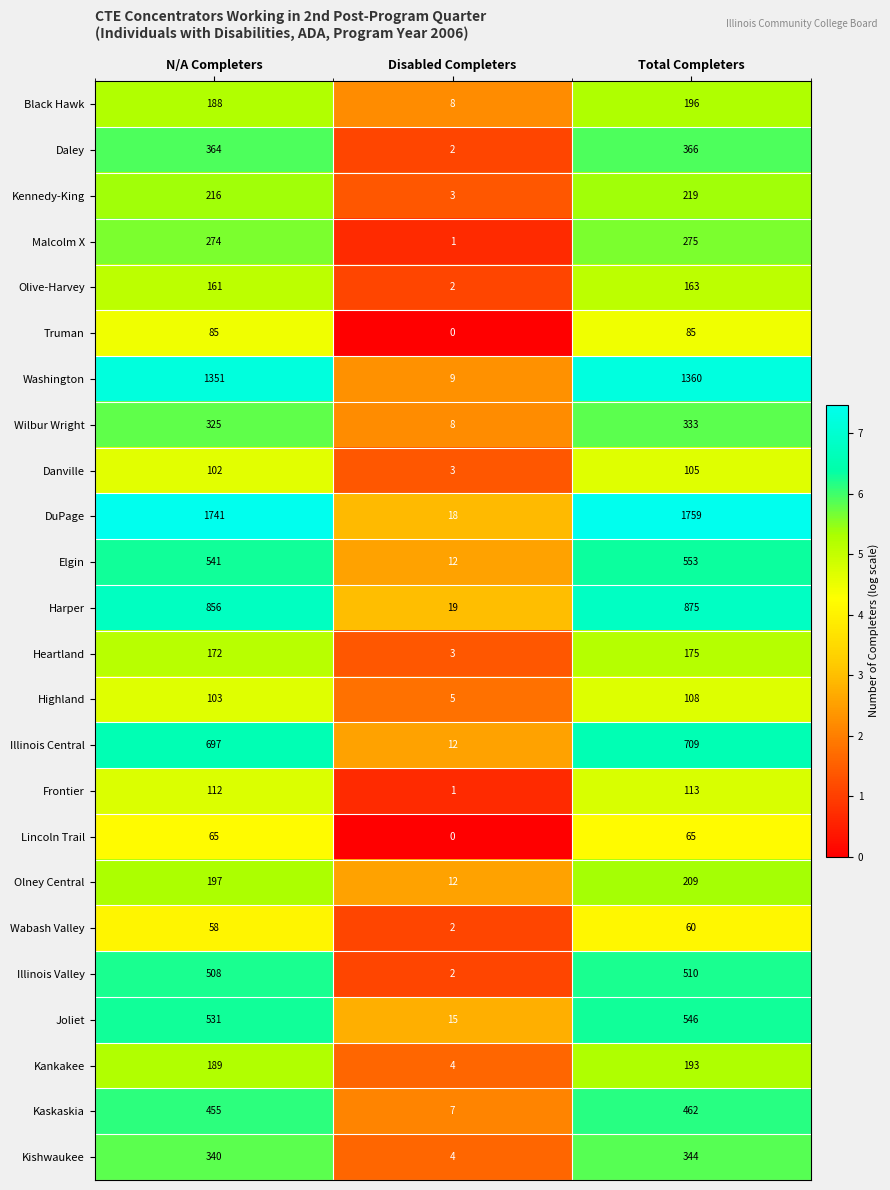

Which label corresponds to the largest value in the chart?

Total Completers